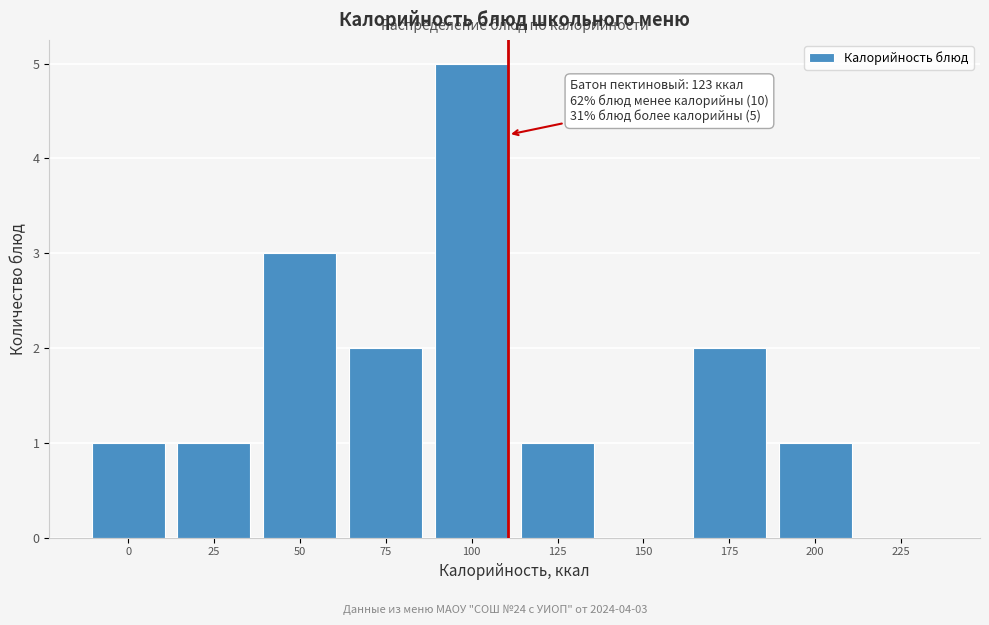

Reading left to right, transcribe all the data shown in this chart.

0=1	25=1	50=3	75=2	100=5	125=1	150=0	175=2	200=1	225=0